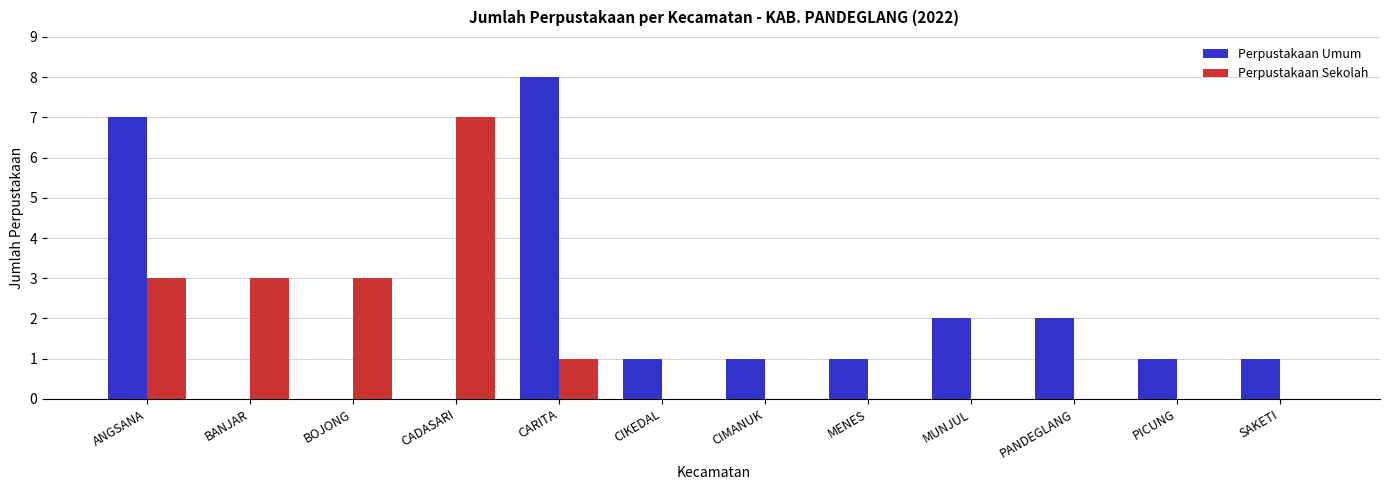

Is it true that Perpustakaan Sekolah equals 4 at BANJAR?

False